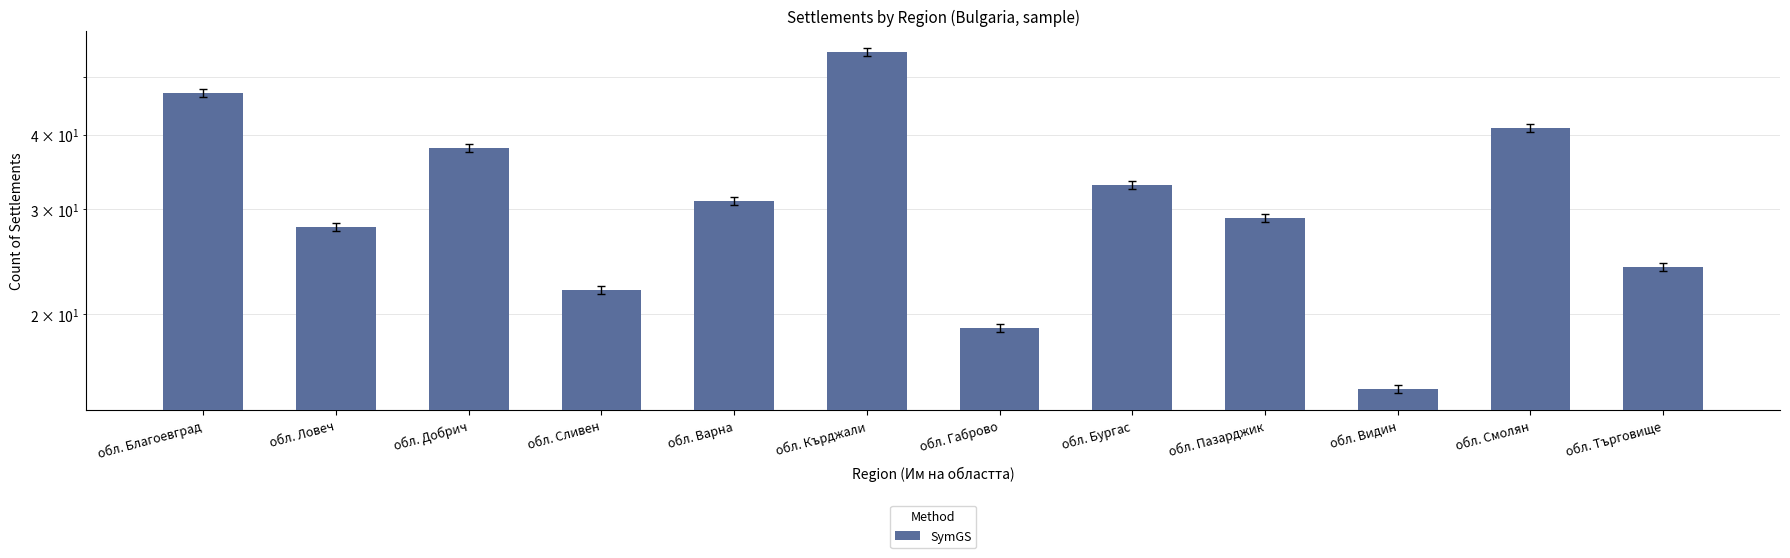

What is the average value?

32